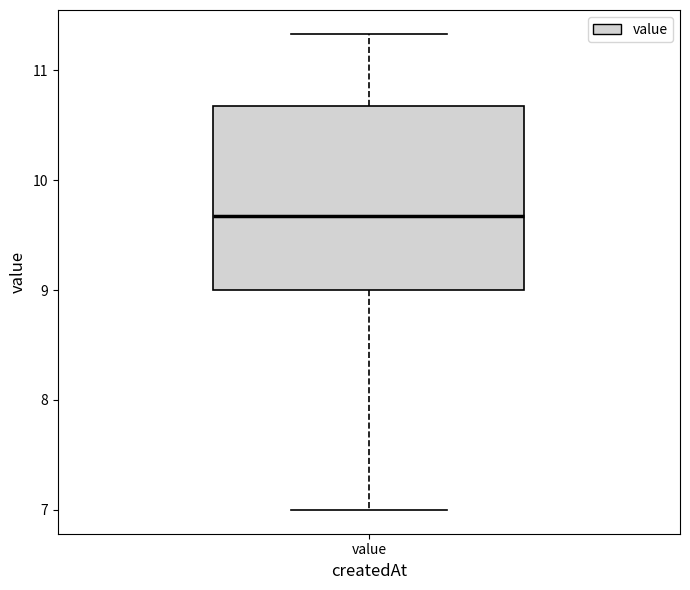

Transcribe this box plot: give where the median line is, the range the box spans, and where the two whiskers end, as read against the y-axis. The values are not printed on the chart, so give them approximately, as read against the axis.

median 9.7, box 9.0 to 10.7, whiskers 7.0 to 11.3